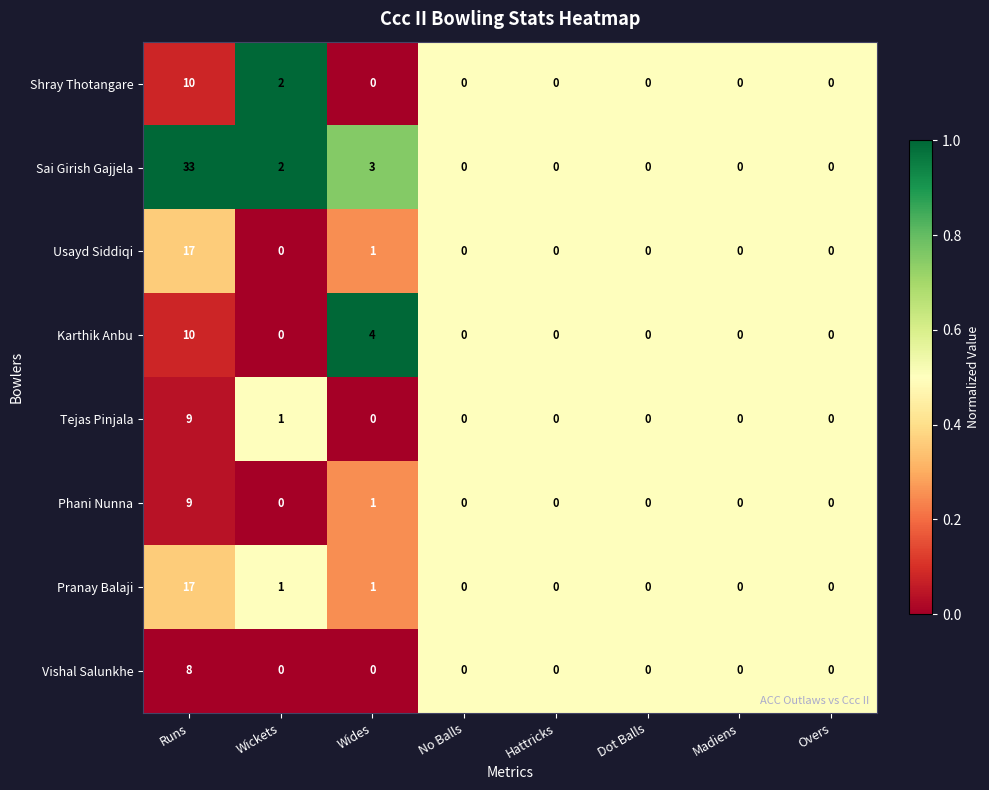

Which category has the highest value in the Shray Thotangare series?

Runs